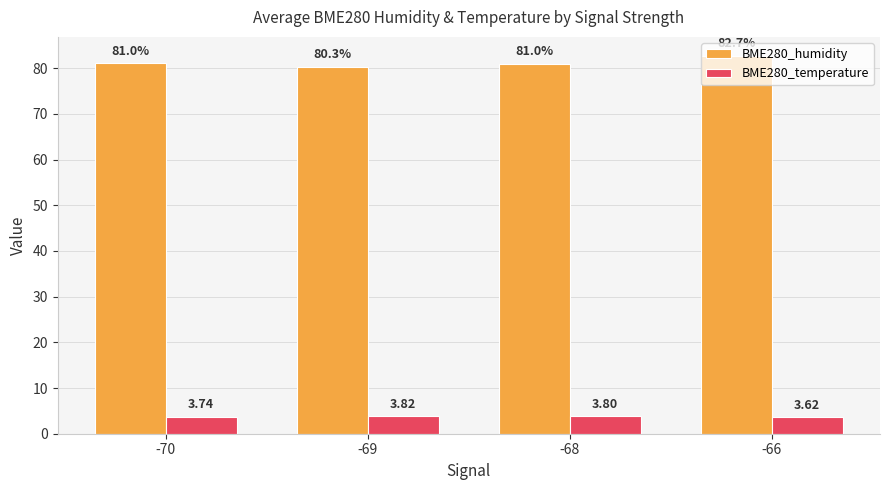

At which label is BME280_humidity closest to 81?

-68